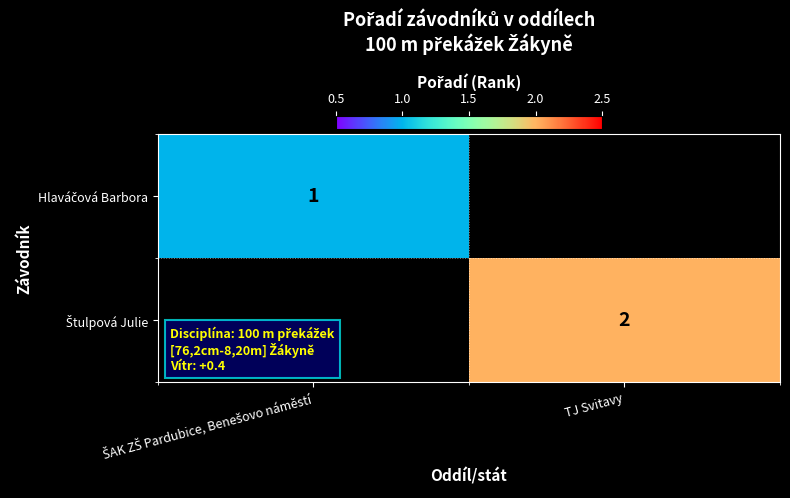

At TJ Svitavy, list the series in order from smallest to largest.

Hlaváčová Barbora, Štulpová Julie